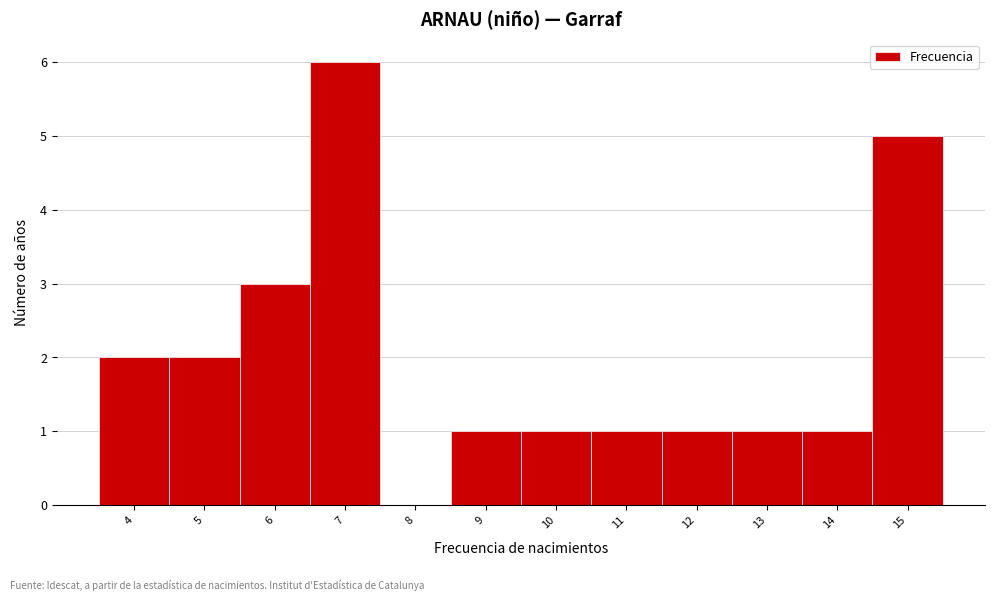

What is the height of the bar covering 6.5 to 7.5 on the x-axis? The values are not printed on the chart, so give them approximately, as read against the axis.

6